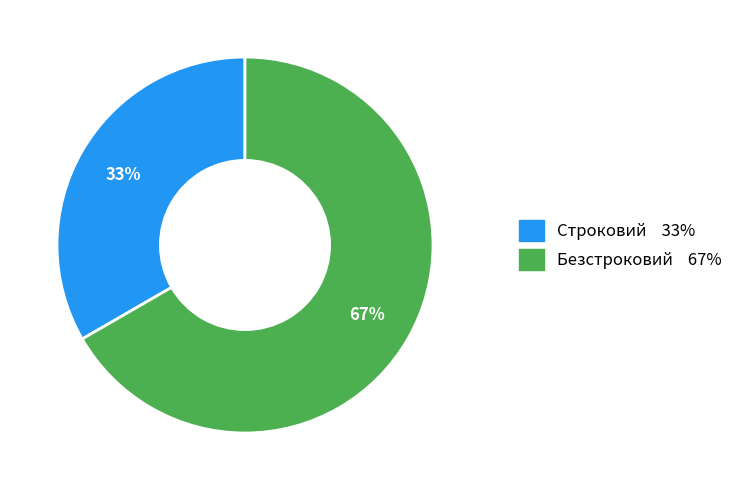

To the nearest percent, what is the combined percentage of Строковий and Безстроковий?

100%